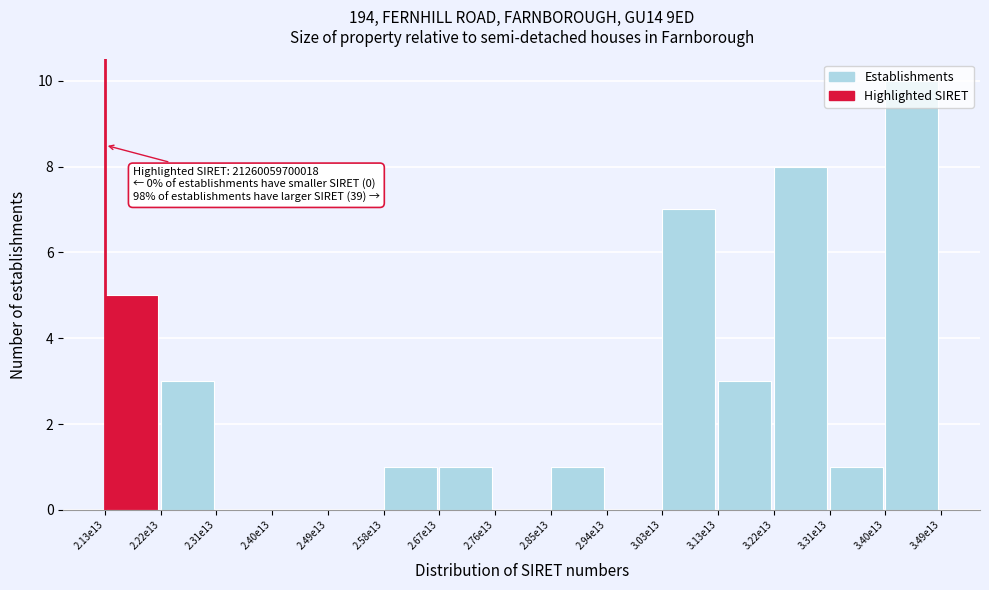

What is the sum of all values?

40